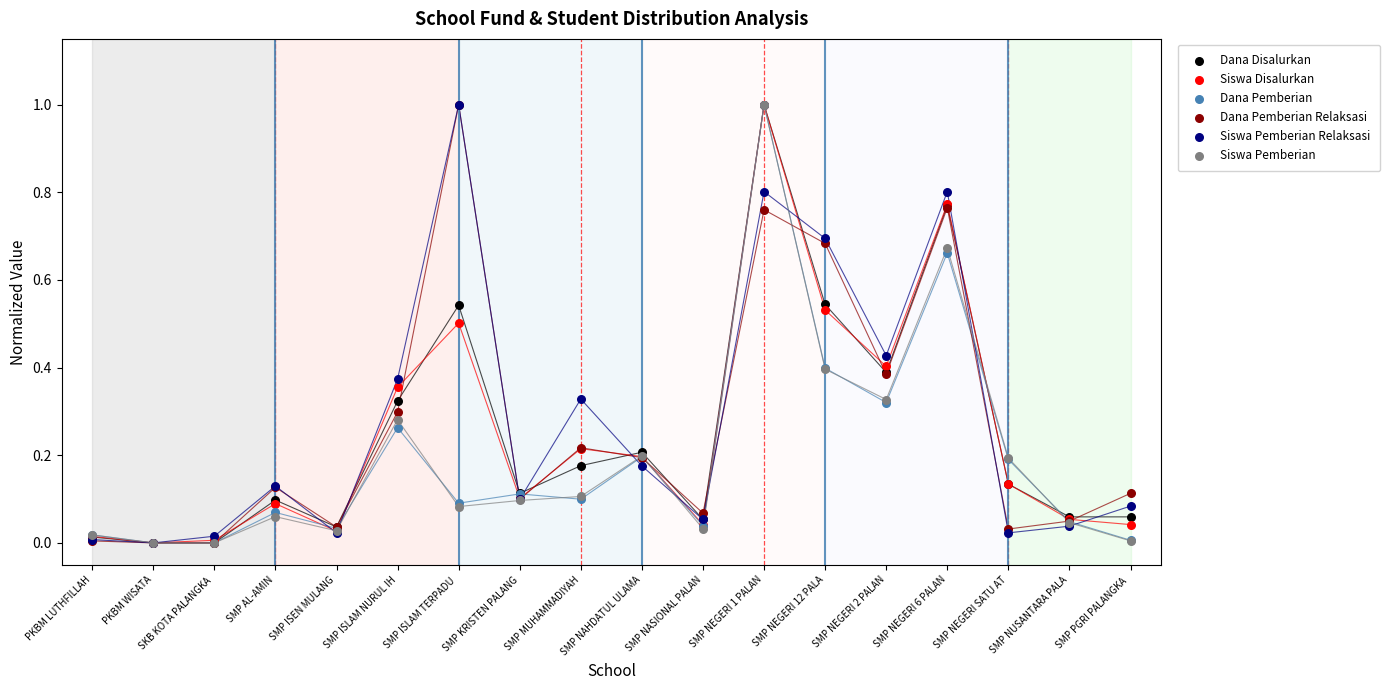

Which series contains the highest Y value?

Dana Disalurkan